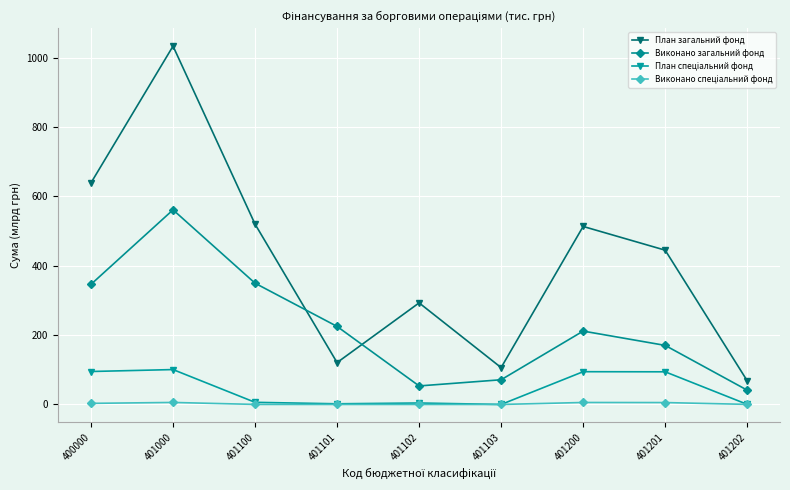

True or false: План загальний фонд has a value of 292.9 at 401102.

True